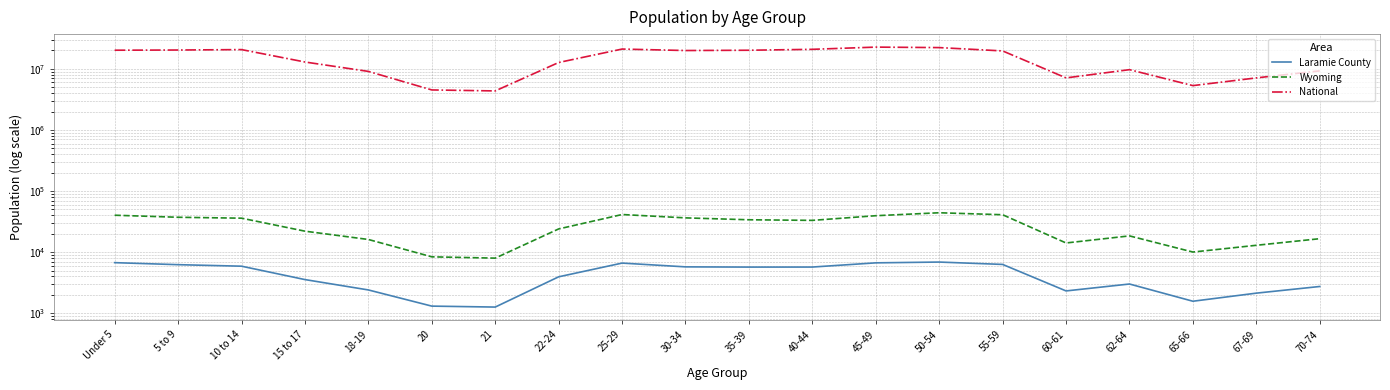

What is the approximate value of National at 20, to the nearest 50?

4519150